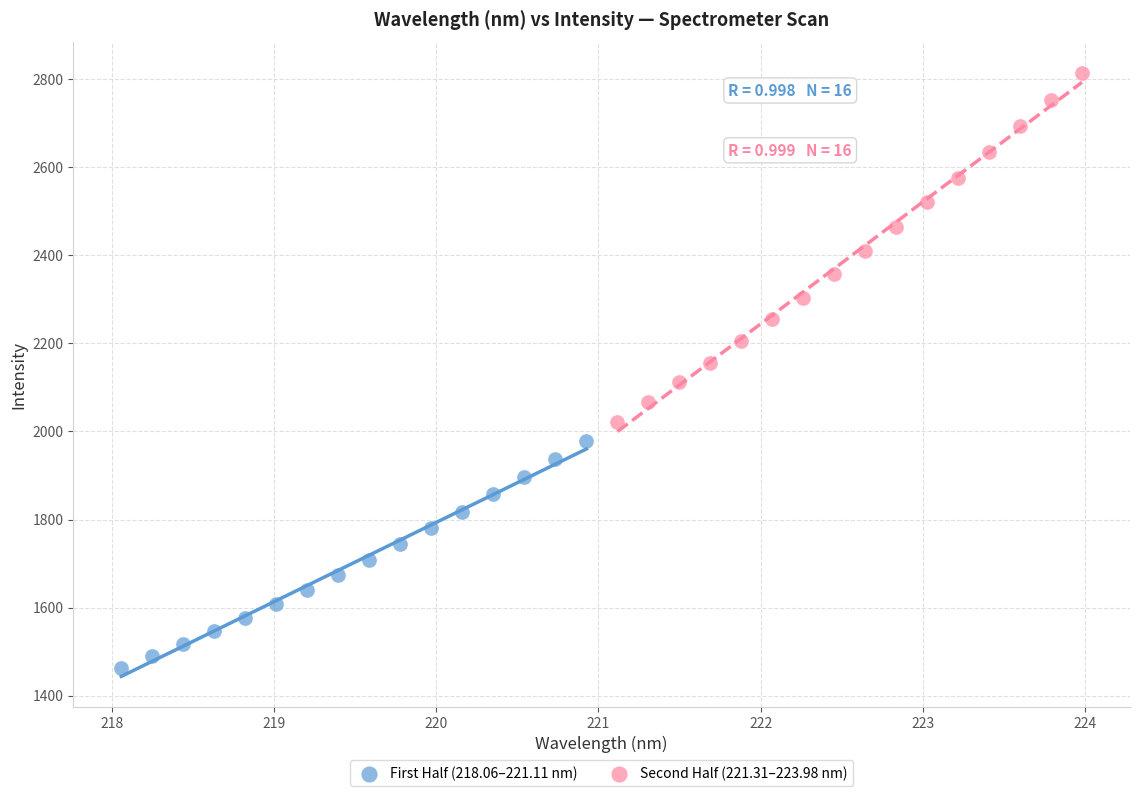

Which series reaches the minimum Y coordinate?

First Half (218.06–221.11 nm)